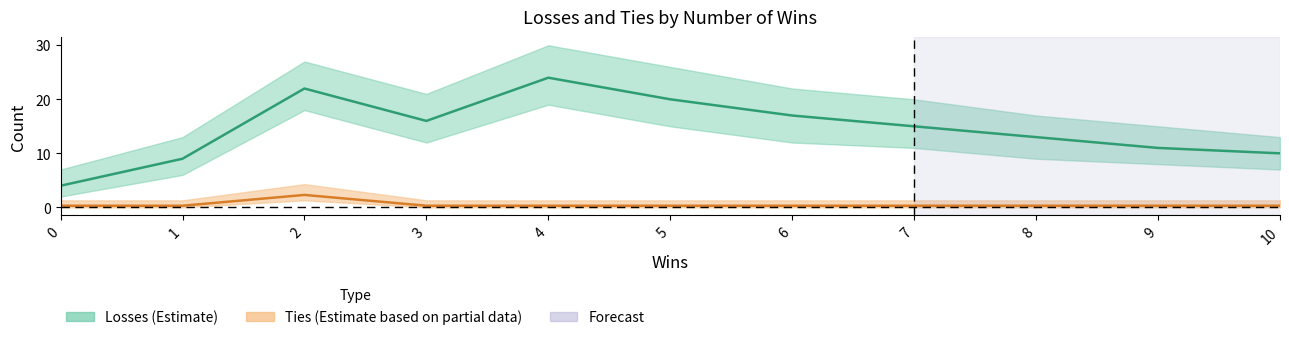

What is the lowest value of the Losses series?

4.0